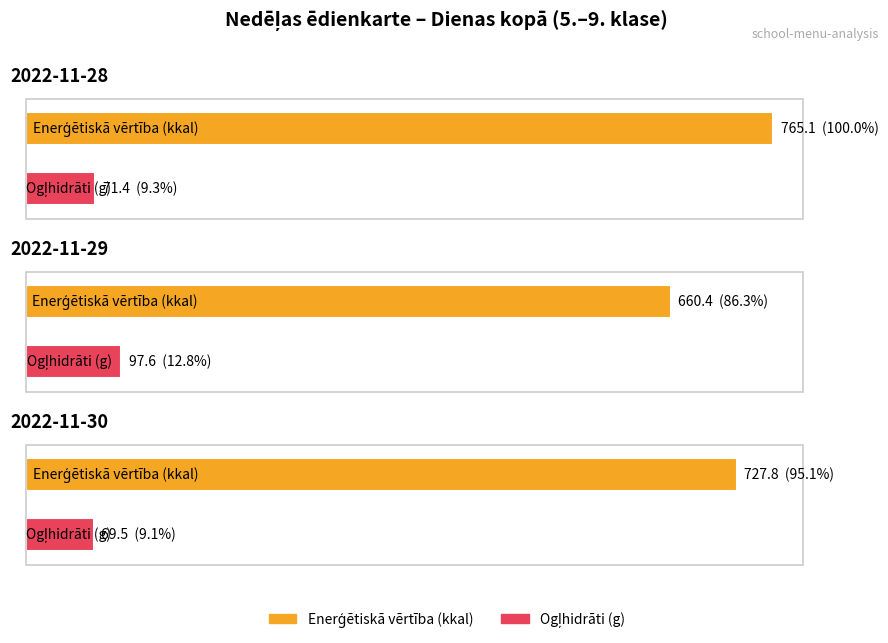

What is the sum of all Enerģētiskā vērtība (kkal) values?

2153.3